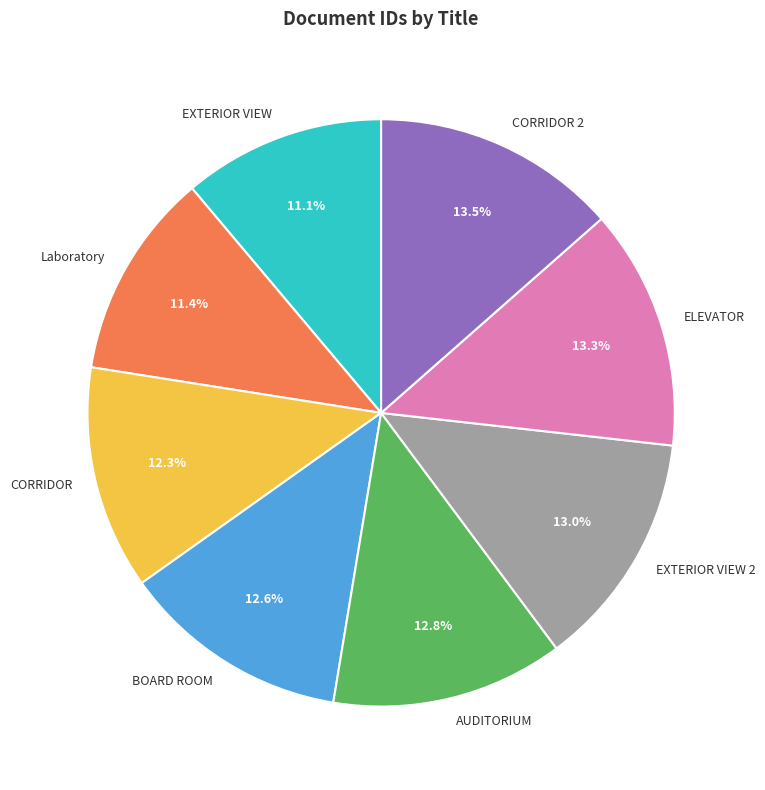

Is CORRIDOR the majority of the pie?

No